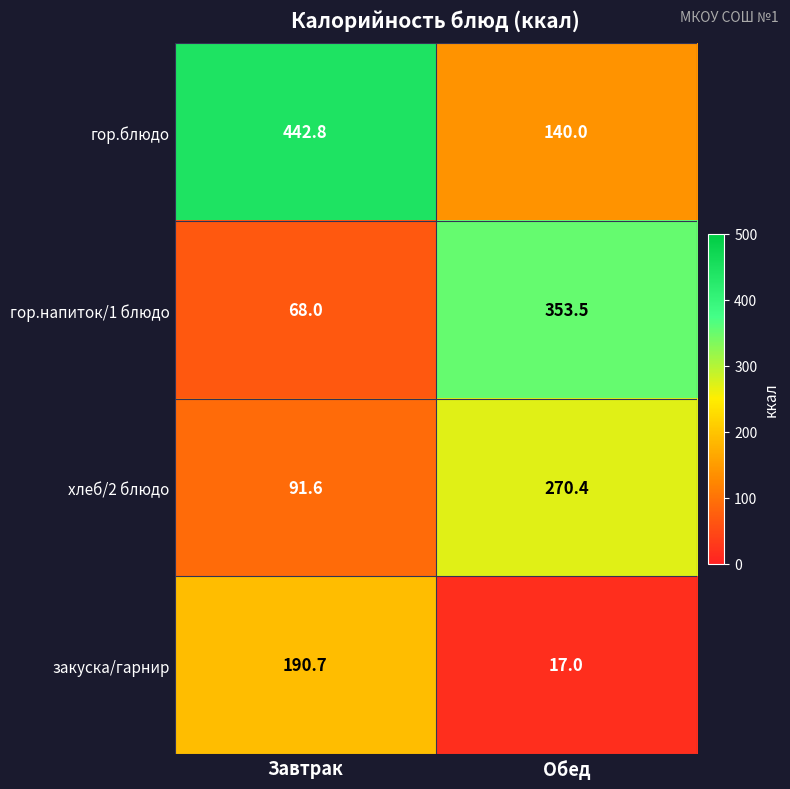

How many distinct data groups are displayed?

4